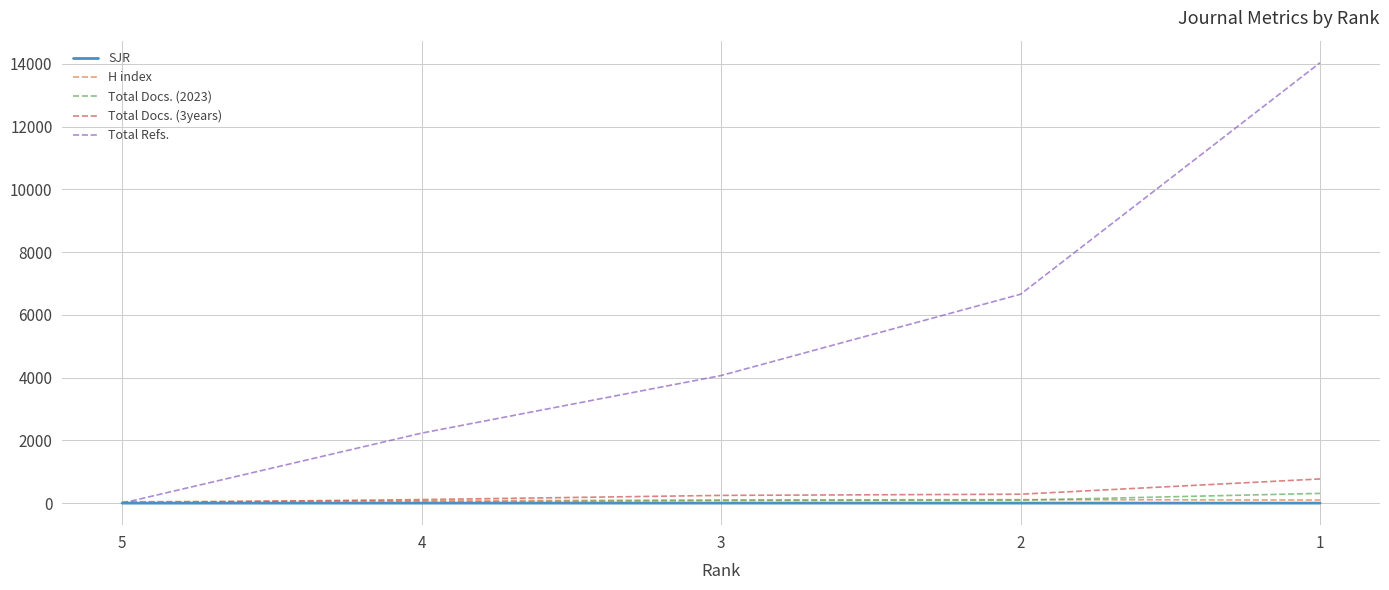

List the labels in order of Total Refs. value, smallest first.

5, 4, 3, 2, 1